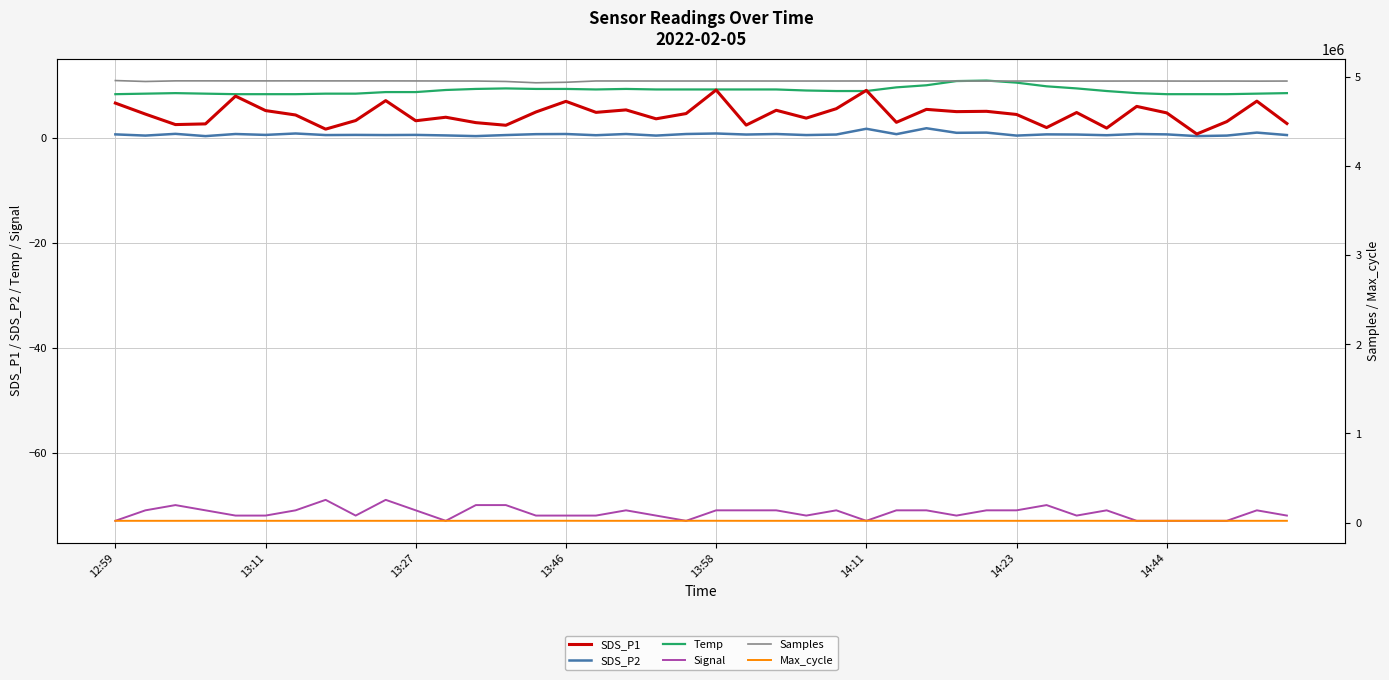

True or false: Temp has more than 0 points higher than both neighbors.

True